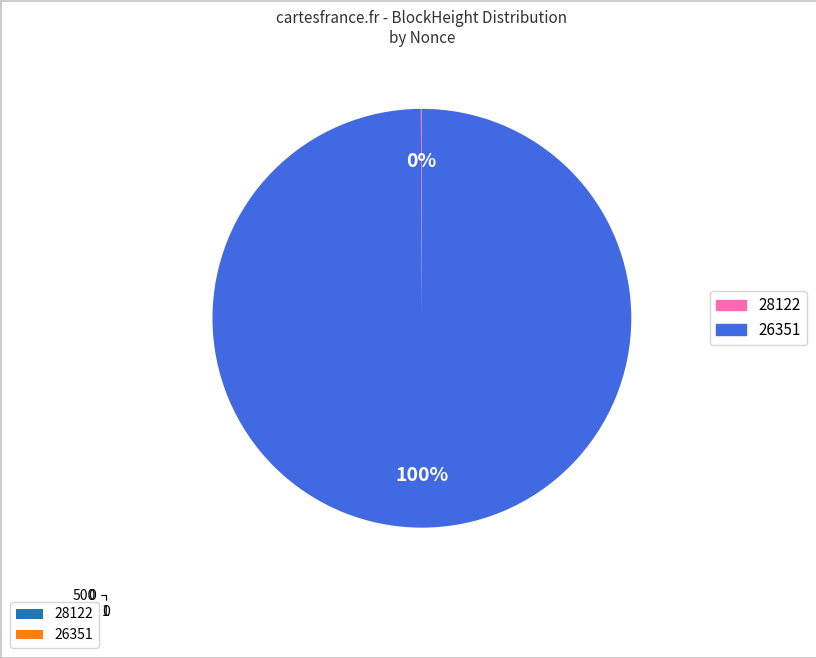

Which slice represents more than half of the pie?

26351